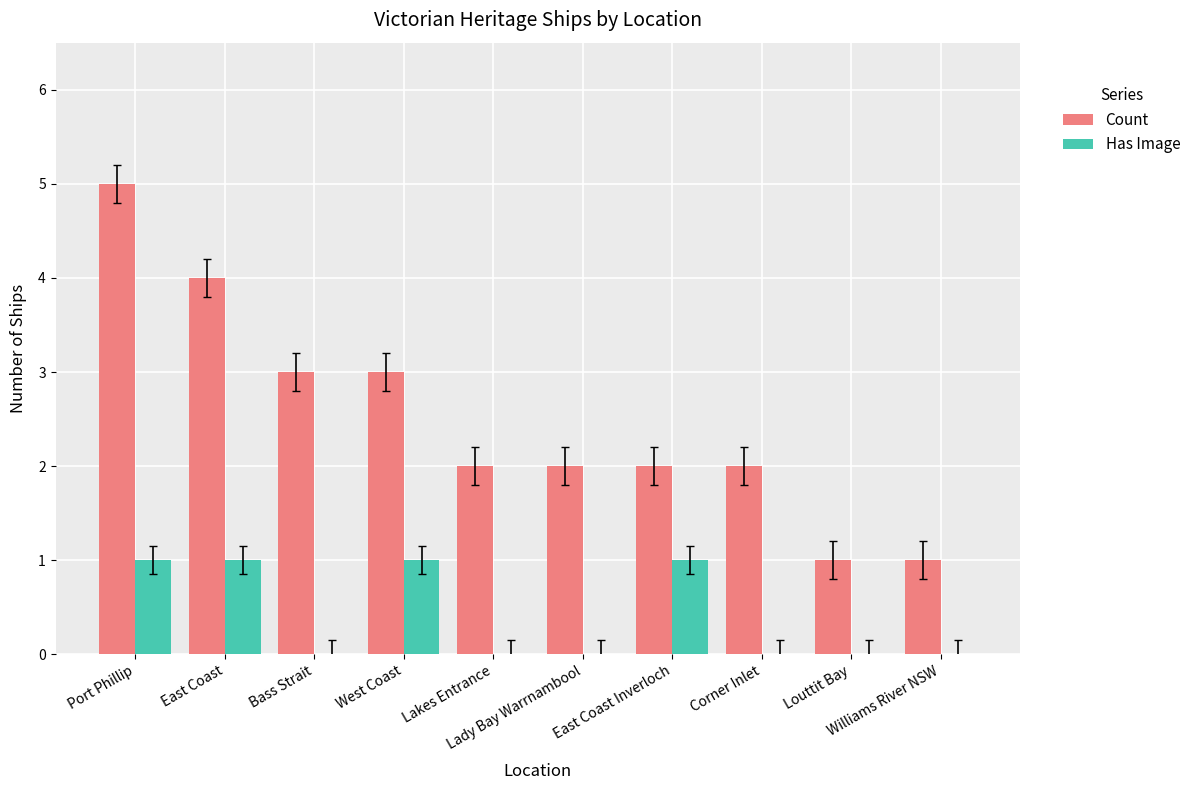

What is the sum of all Has Image values?

4